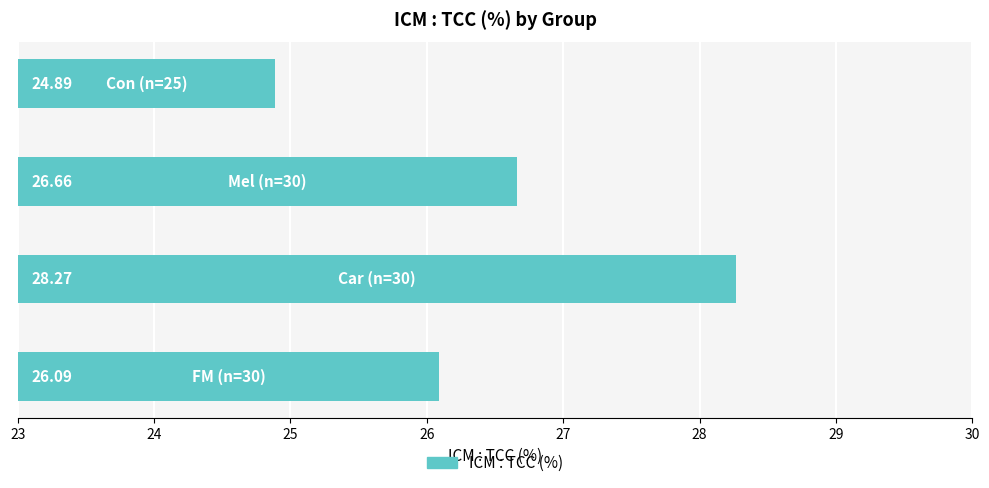

What is the average value?

26.5